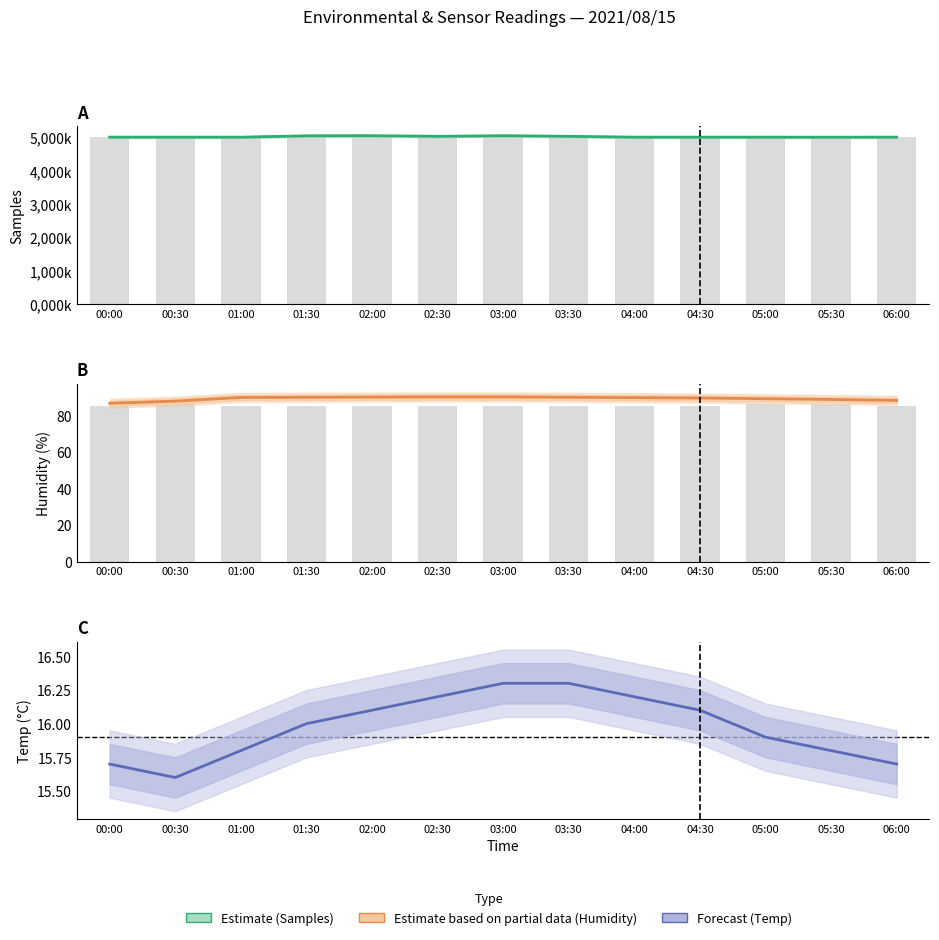

Rank the series by their maximum value, from lowest to highest.

Temp, Humidity, Samples